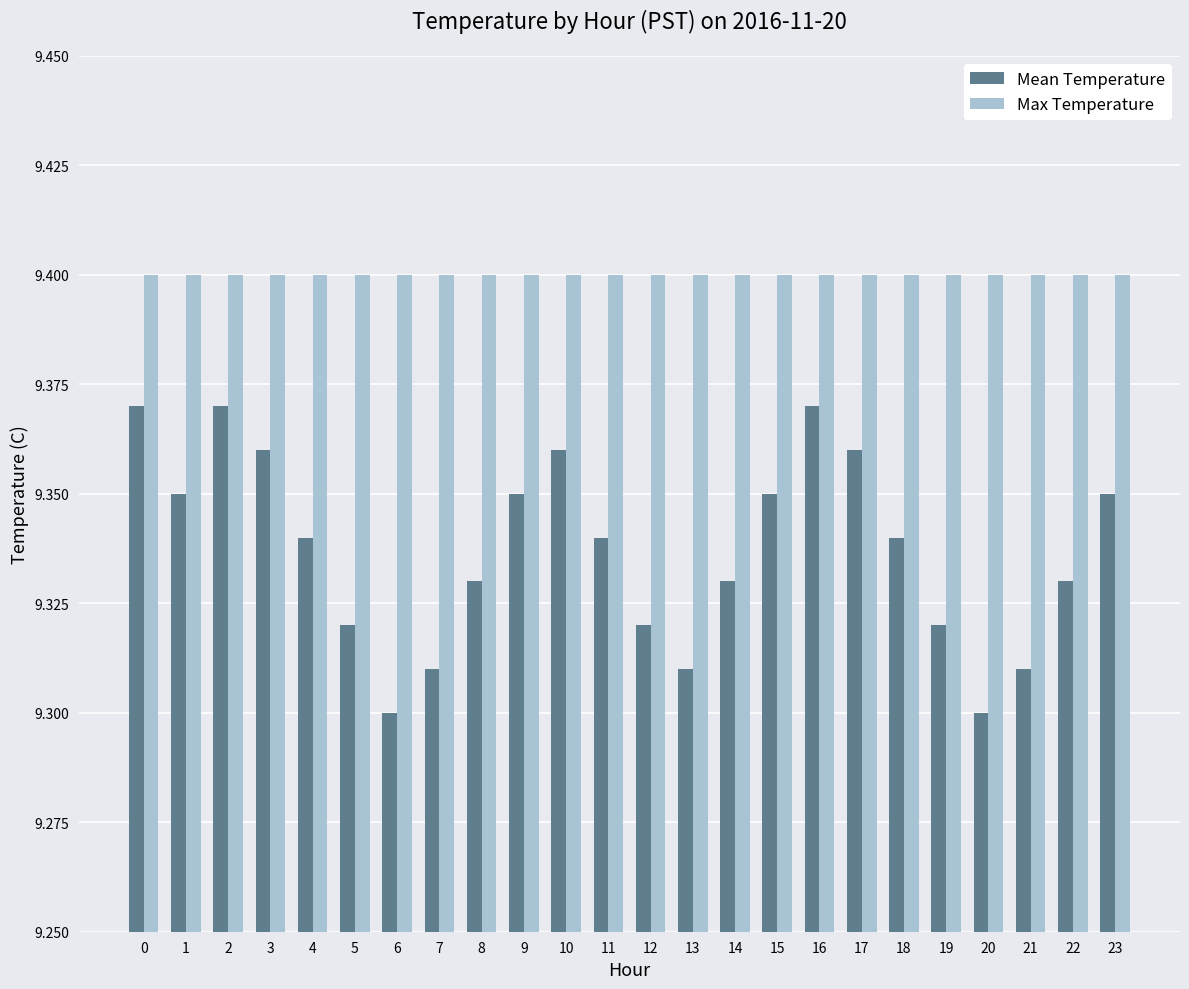

Does the chart contain any negative values?

No